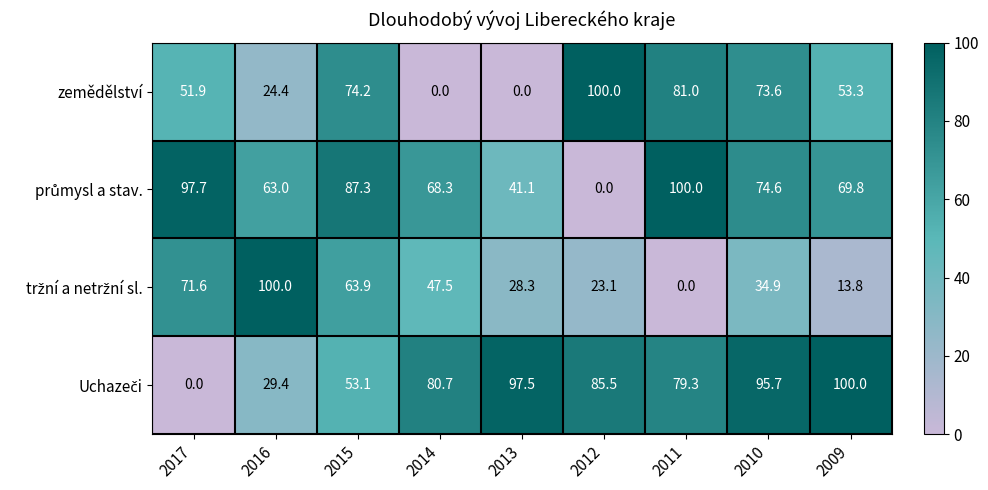

Count the number of data series in this chart.

4